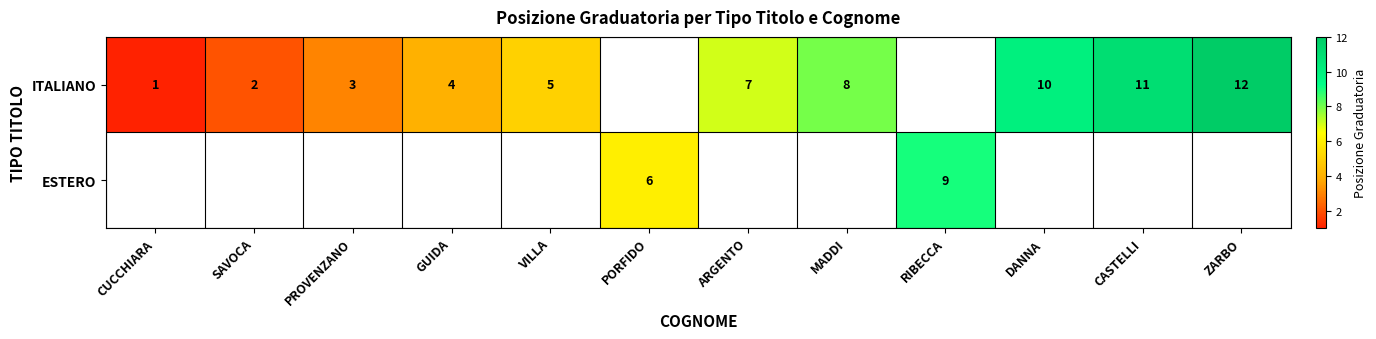

The value of ITALIANO at CASTELLI is 17. True or false?

False